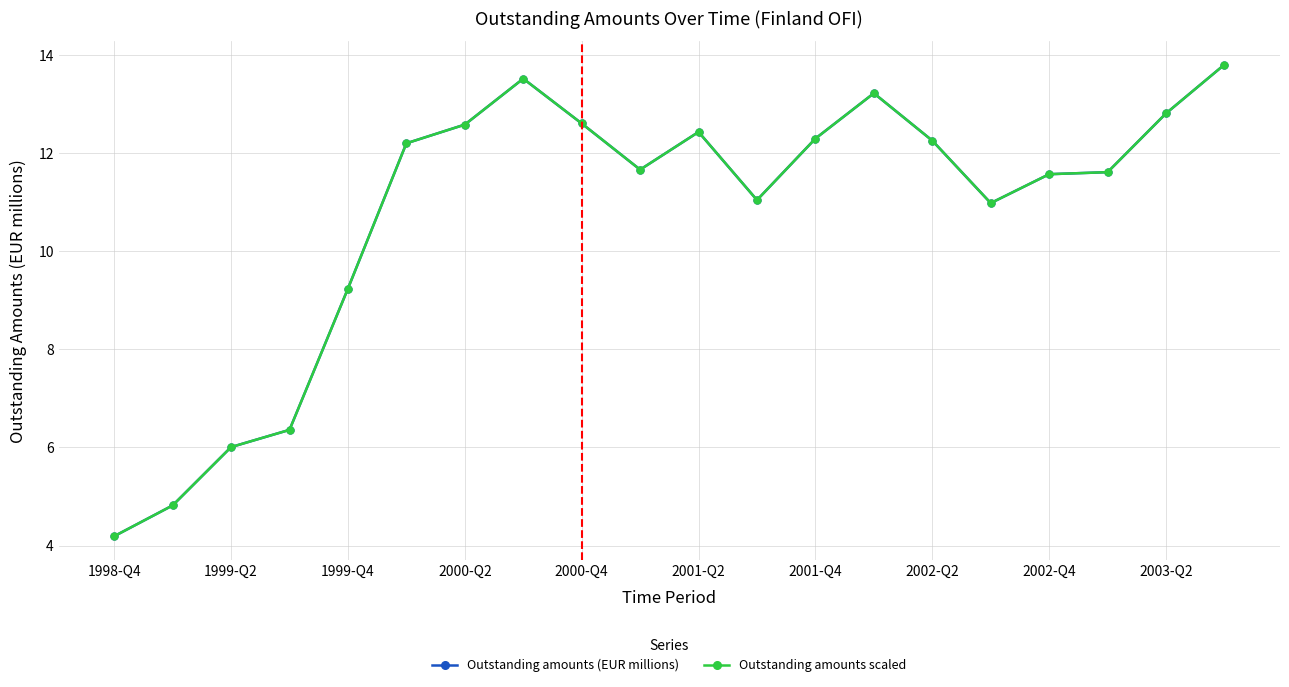

Which category has the lowest value in the Outstanding amounts (EUR millions) series?

1998-Q4